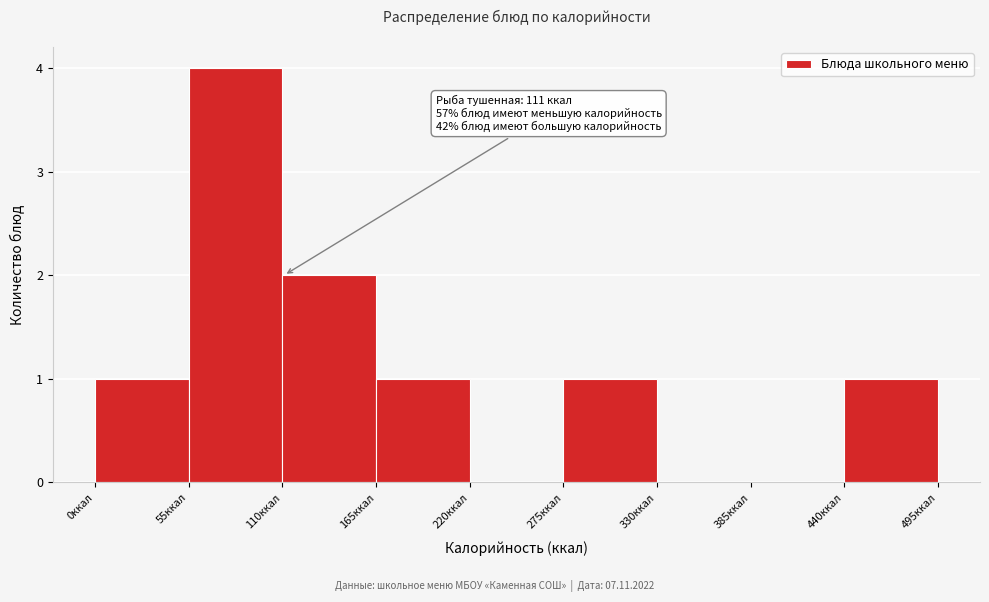

Which range on the x-axis has the tallest bar?

55 to 110